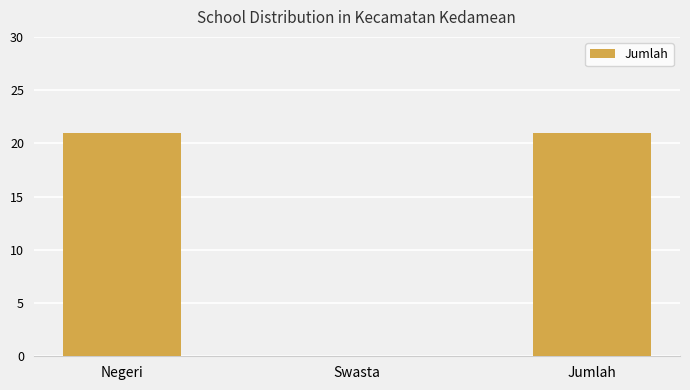

Between Swasta and Negeri, which is larger?

Negeri